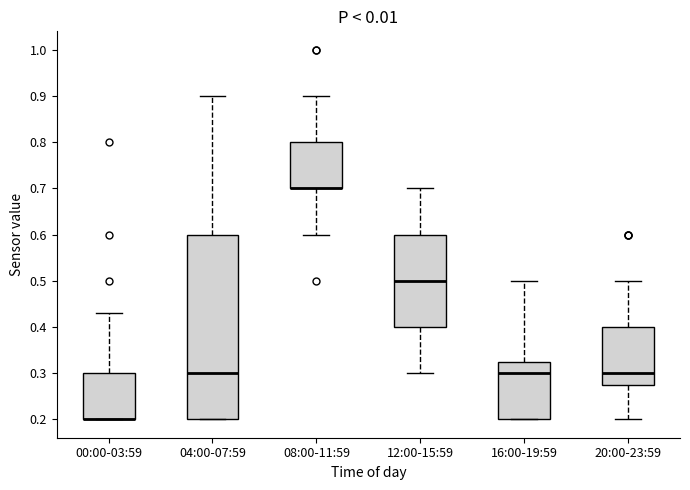

Comparing the boxes themselves (not the whiskers), which one is the tallest?

04:00-07:59